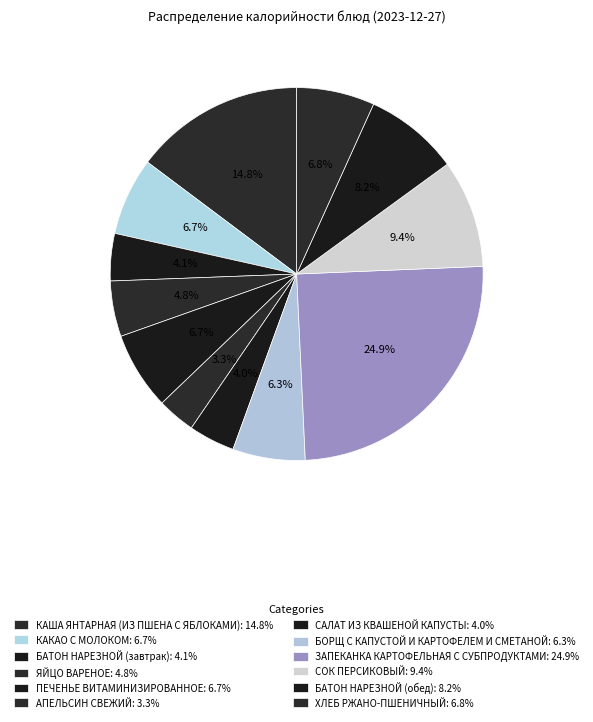

How many segments does this pie chart have?

12